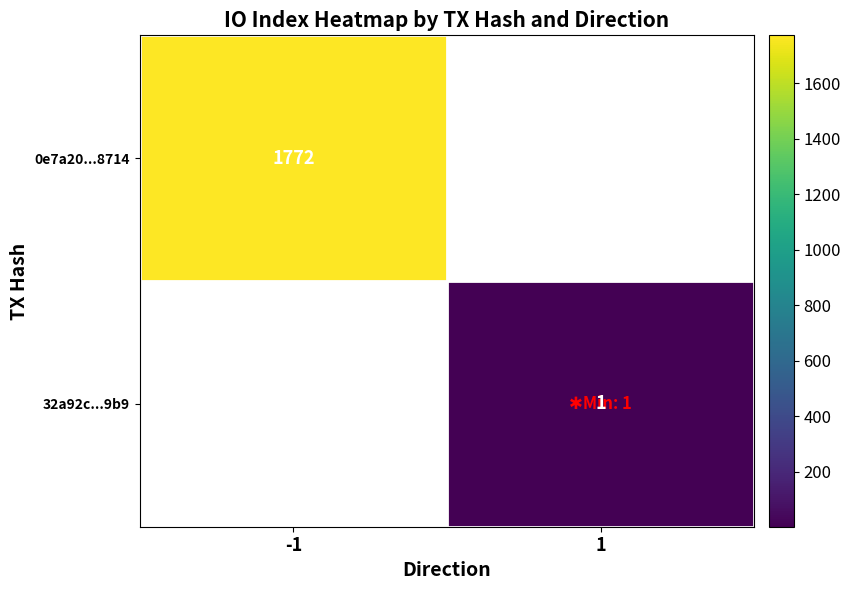

Rank the categories by 32a92c...9b9 value from lowest to highest.

-1, 1